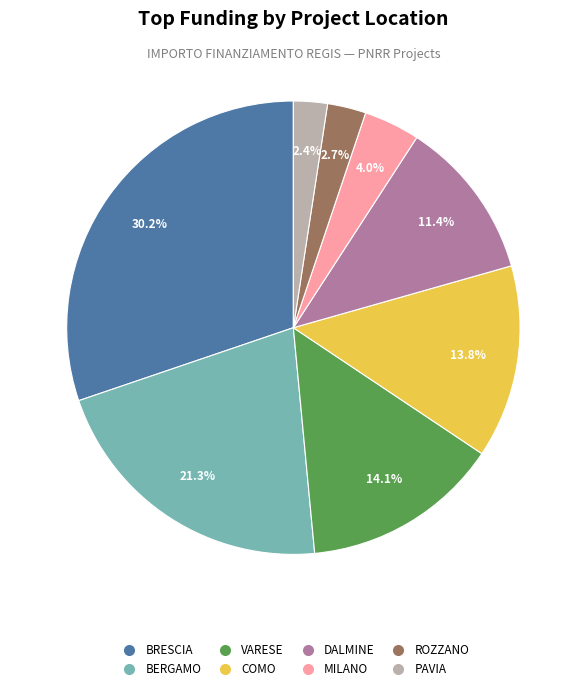

Does any single category account for the majority?

No